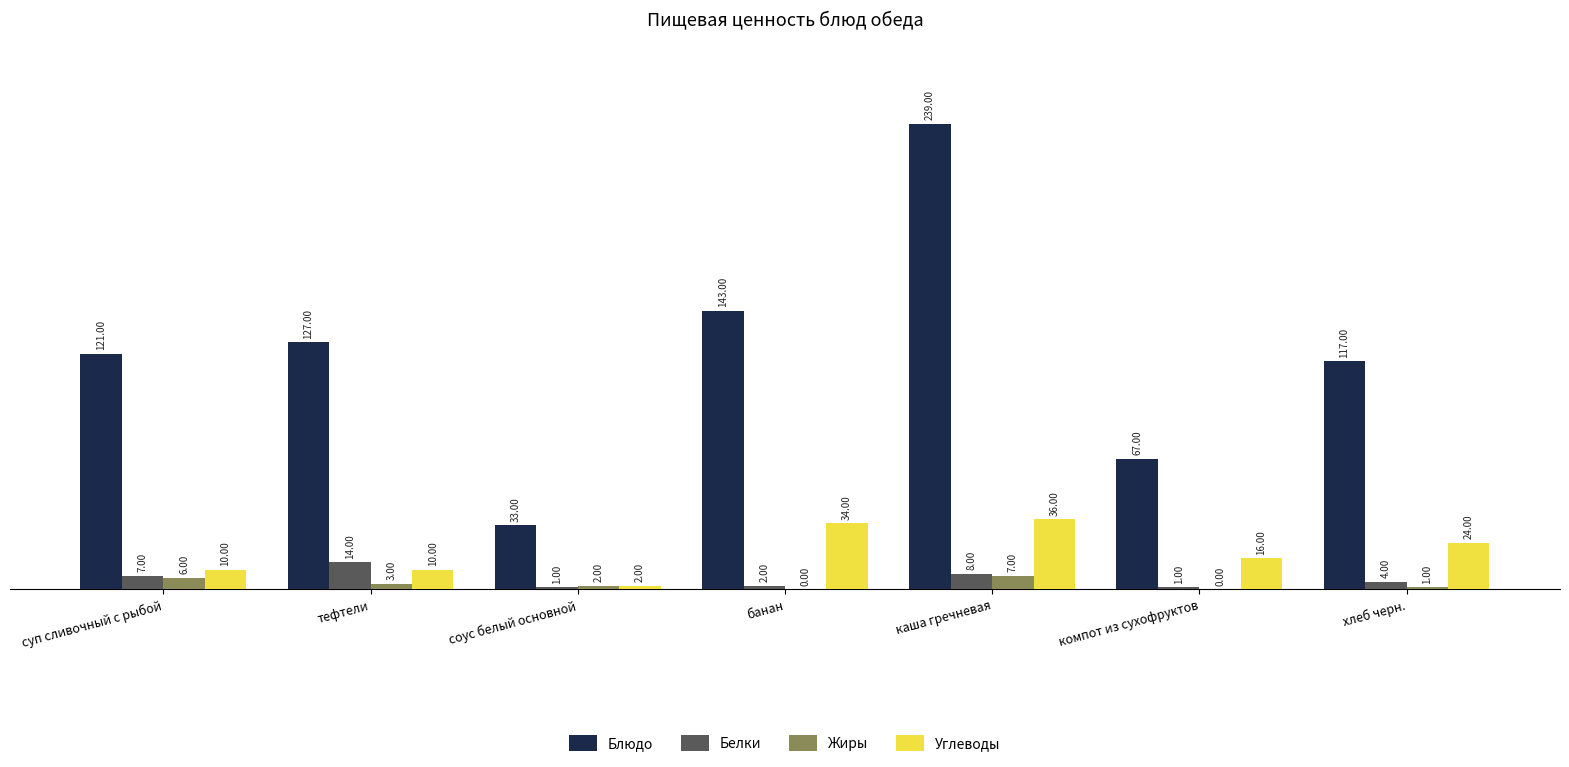

Which series changed the most between соус белый основной and каша гречневая?

Блюдо